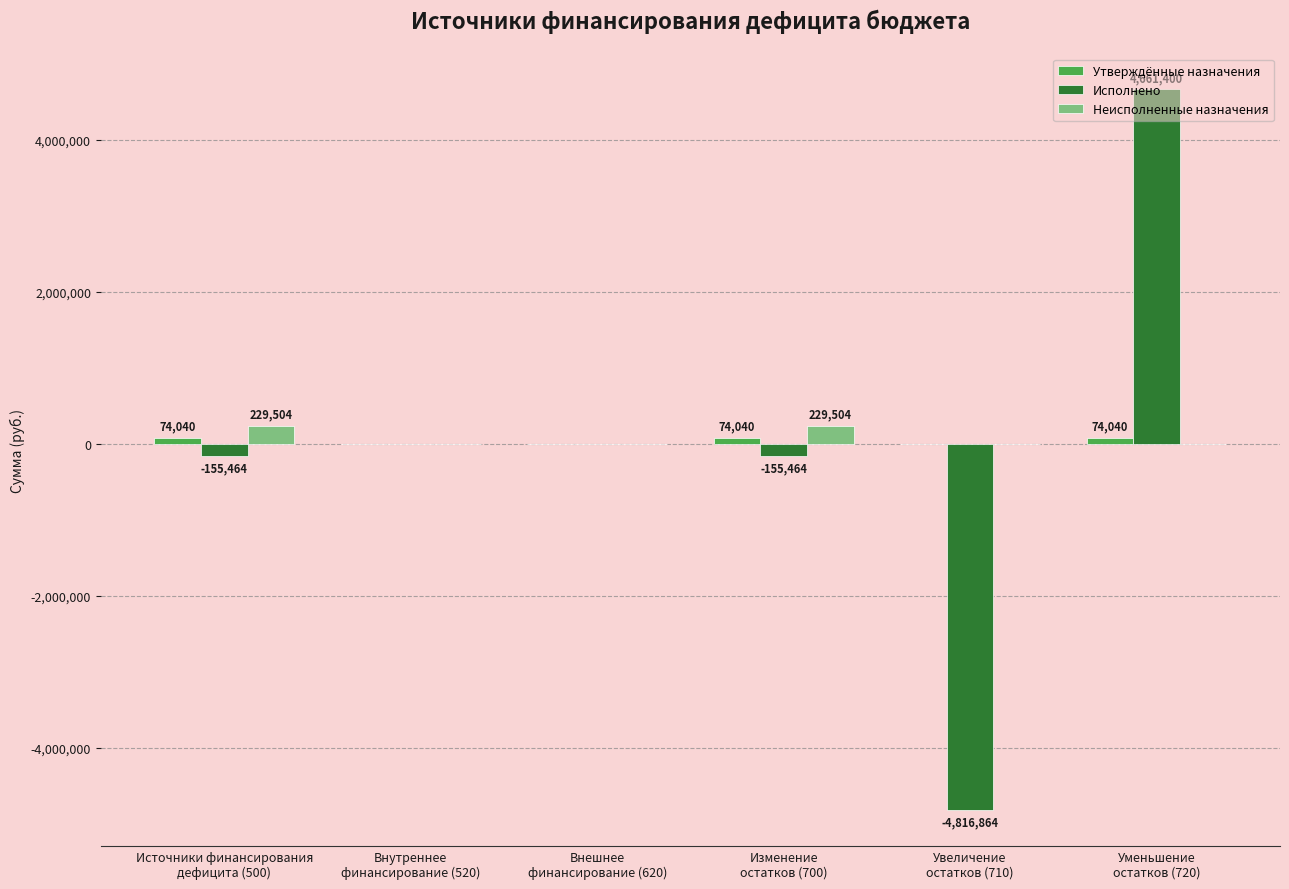

What is the highest value of the Неисполненные назначения series?

229504.4